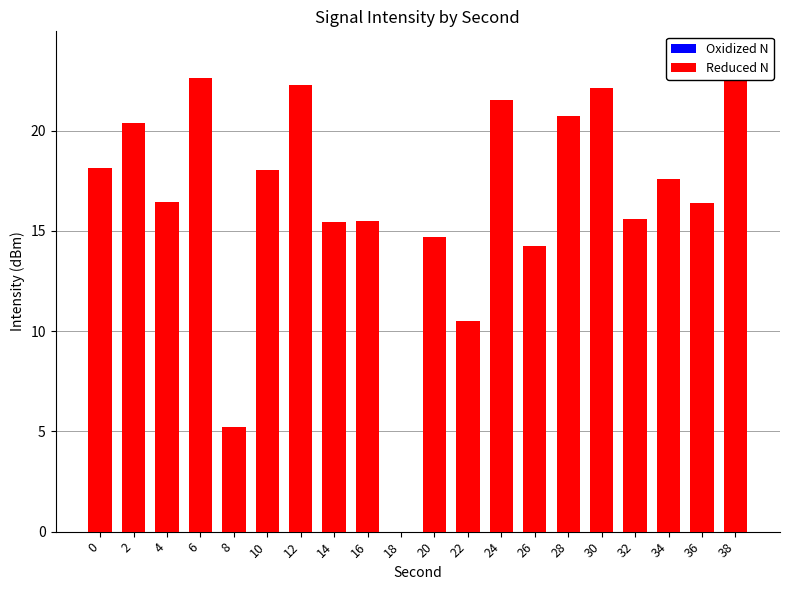

What value does the Reduced N series have at 12?

22.3